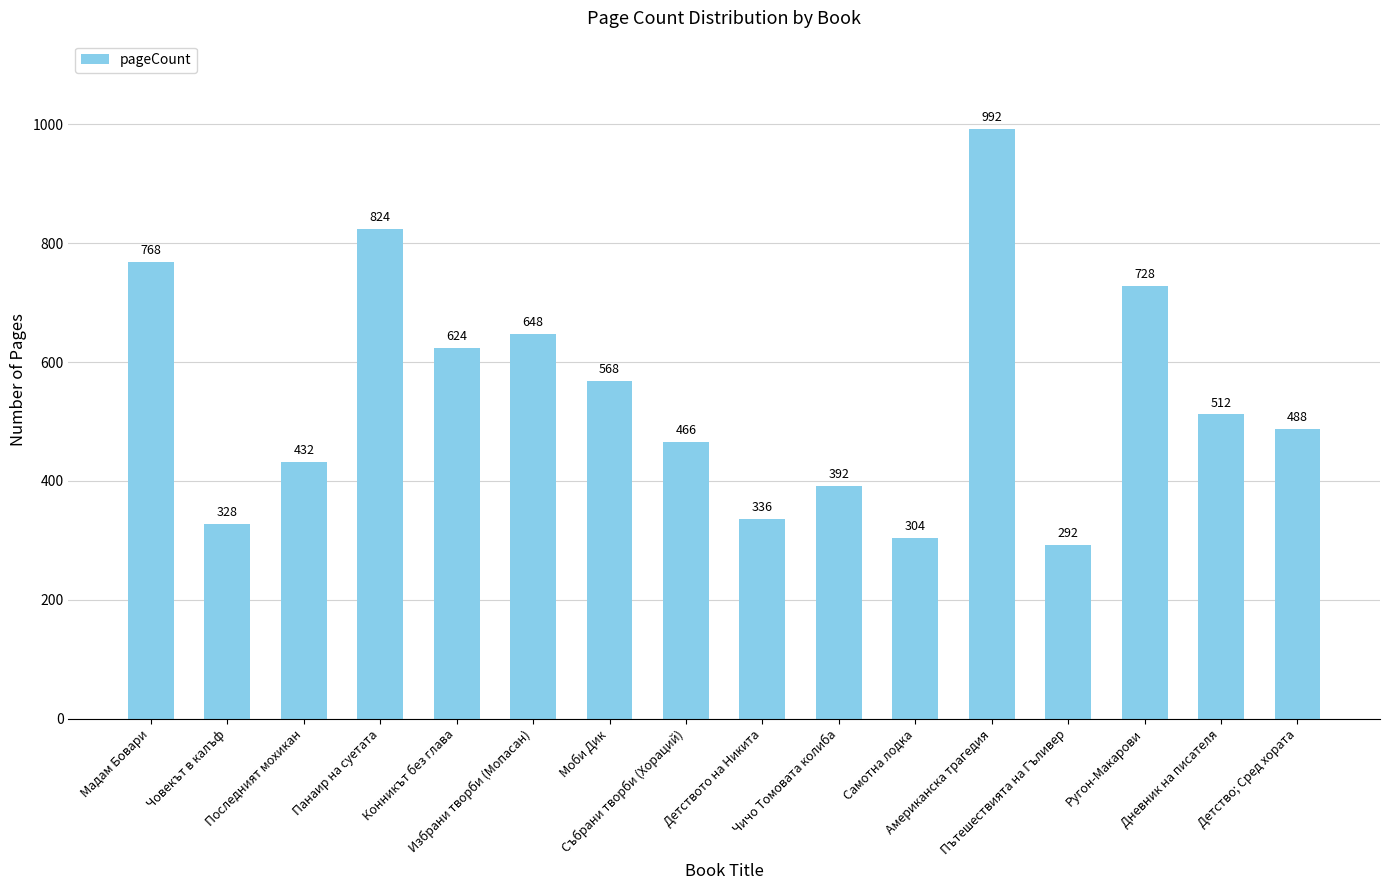

What is the label of the 9th bar from the right?

Събрани творби (Хораций)